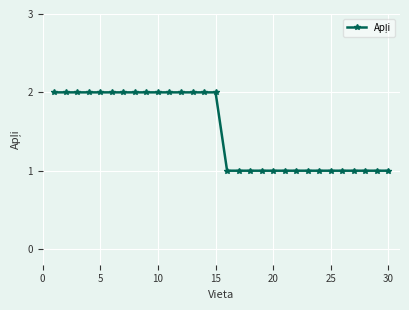

Does the chart have visible grid lines?

Yes